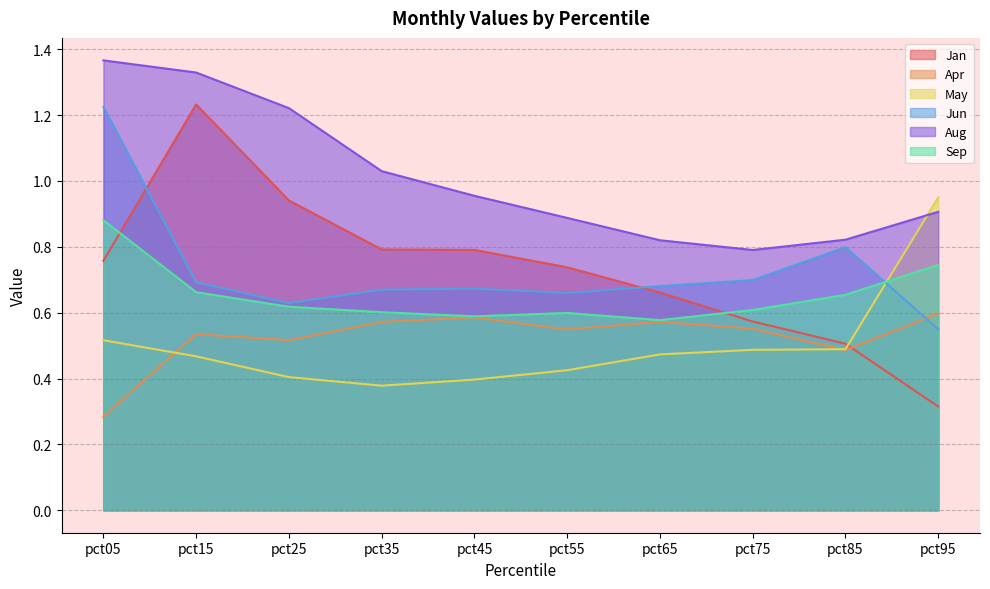

Is the value of Sep at pct65 greater than the value of Jun at pct95?

Yes